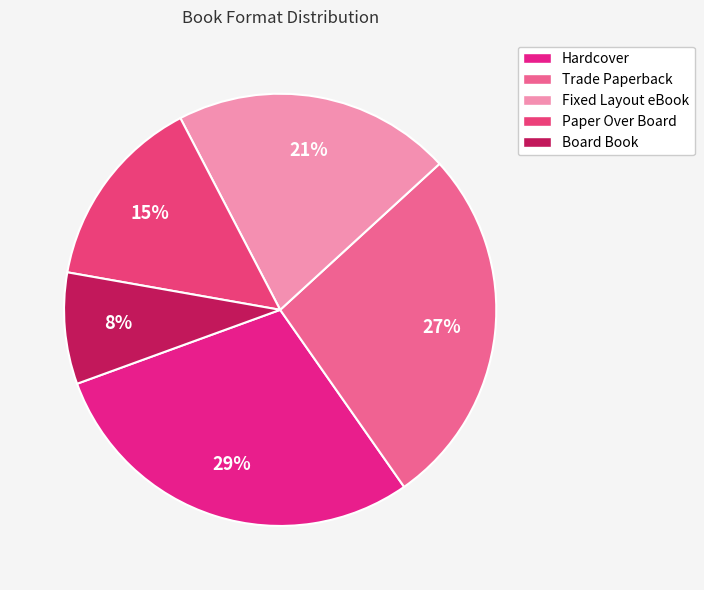

Does Trade Paperback represent more than half of the total?

No